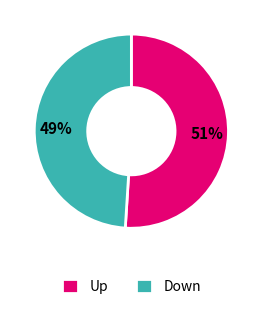

To the nearest percent, what is the difference between the largest and smallest slice percentages?

2%